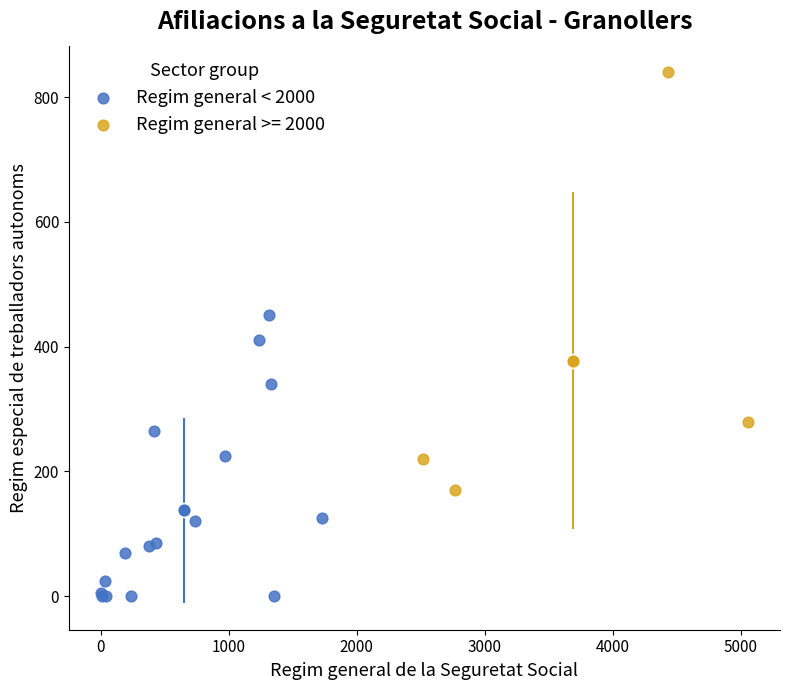

Which series contains the lowest Y value?

Regim general < 2000